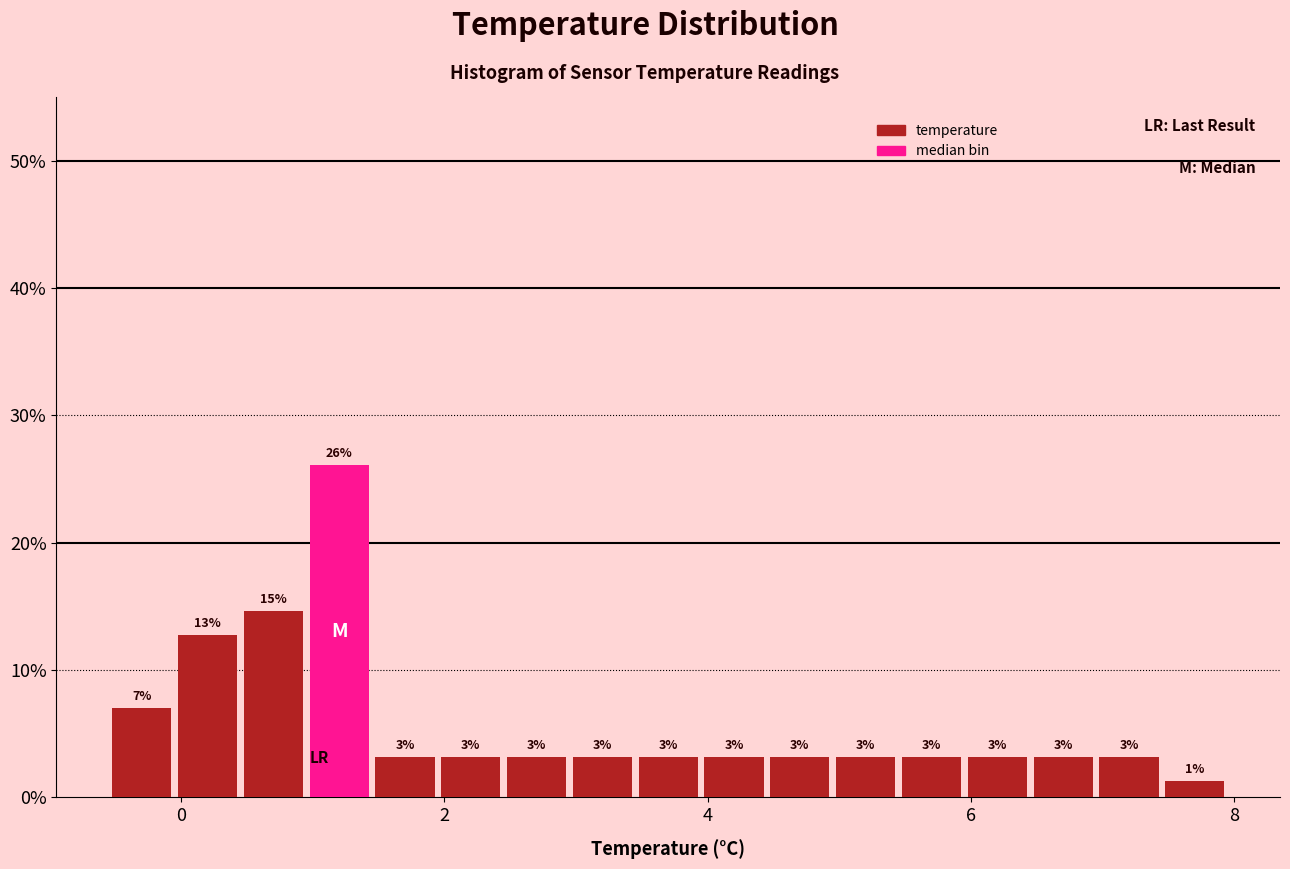

Read against the x-axis, roughly where is the centre of the tallest bar?

1.2